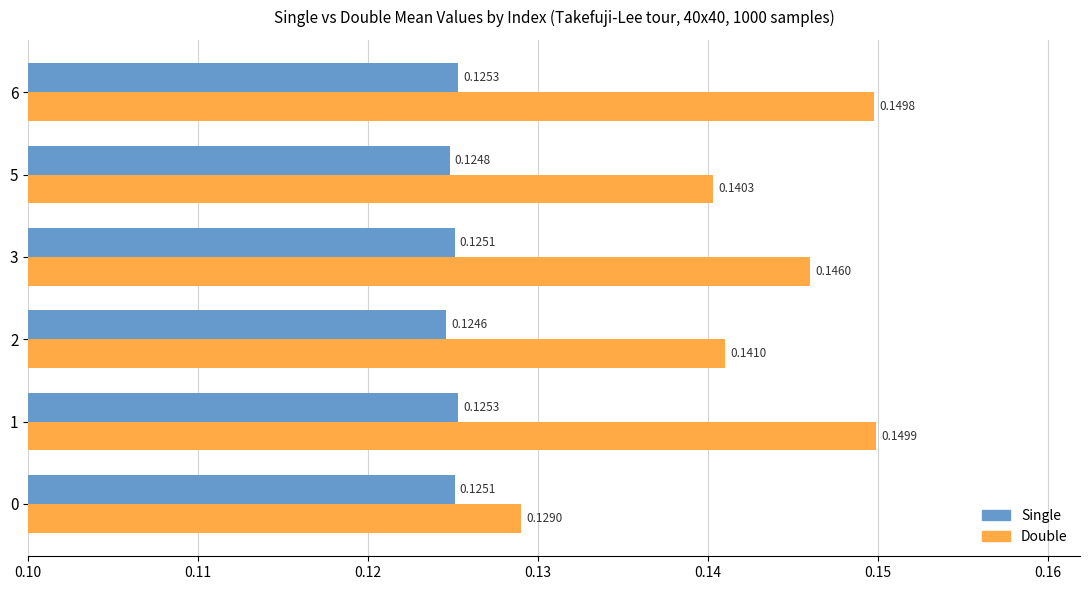

What is the sum of all Single values?

0.8